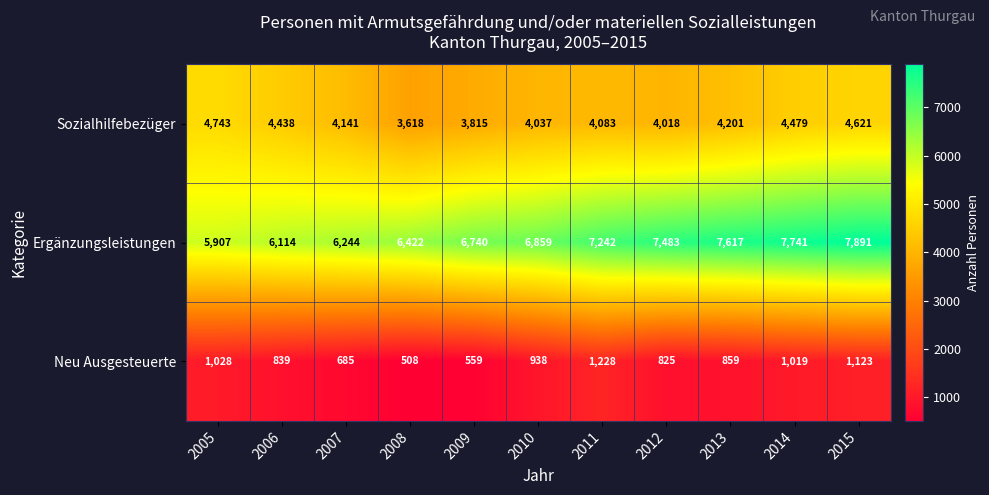

Where is Neu Ausgesteuerte nearest to the value 868?

2013